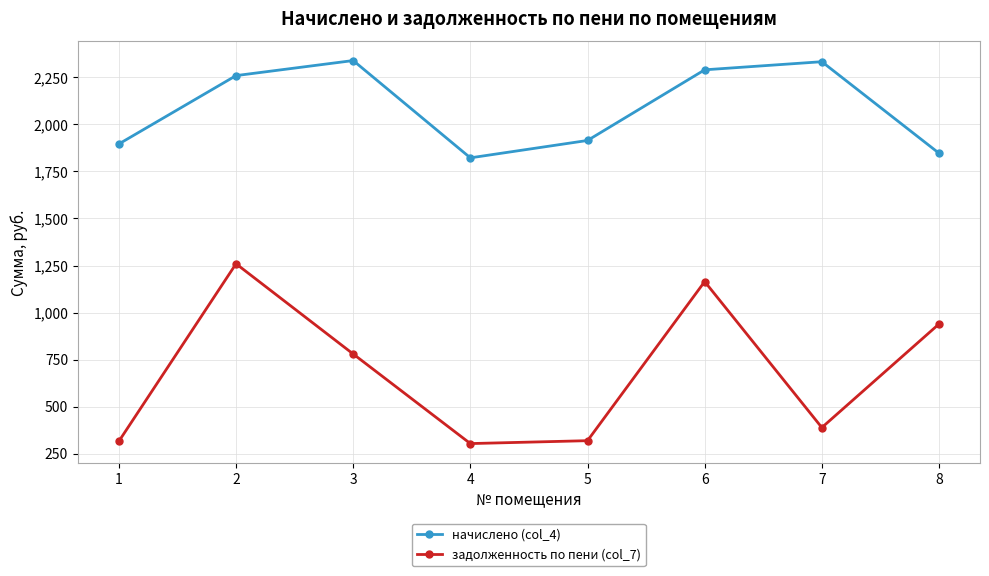

Rank the series by their maximum value, from lowest to highest.

задолженность по пени (col_7), начислено (col_4)